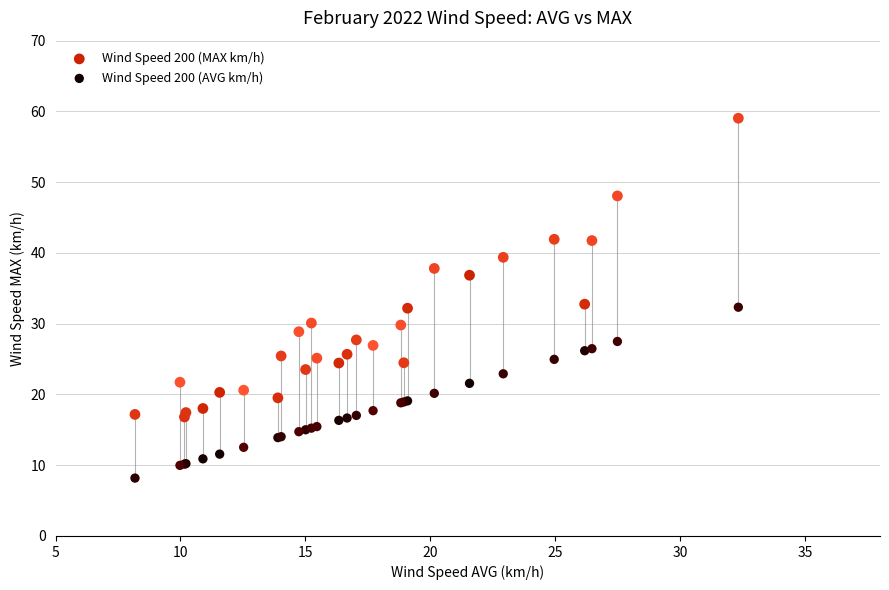

Which series has the largest Y range (max minus min)?

Wind Speed 200 (MAX km/h)